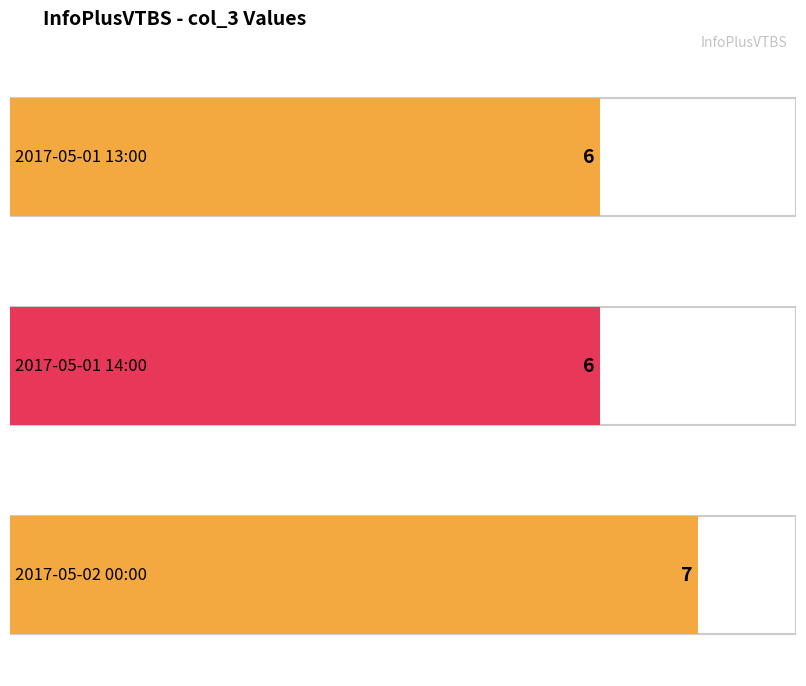

List the labels in order of value, largest first.

2017-05-02 00:00, 2017-05-01 13:00, 2017-05-01 14:00